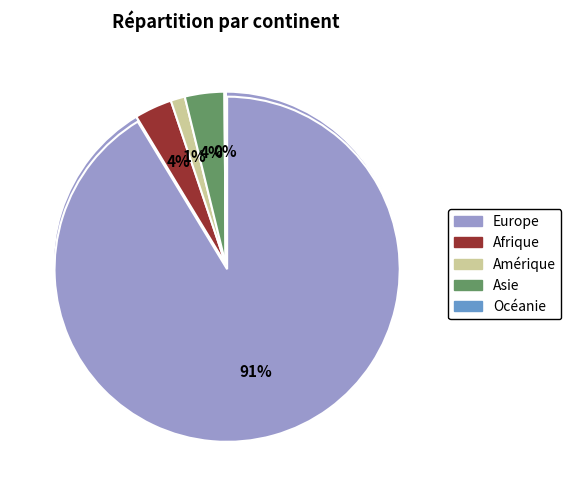

Does any single category account for the majority?

Yes